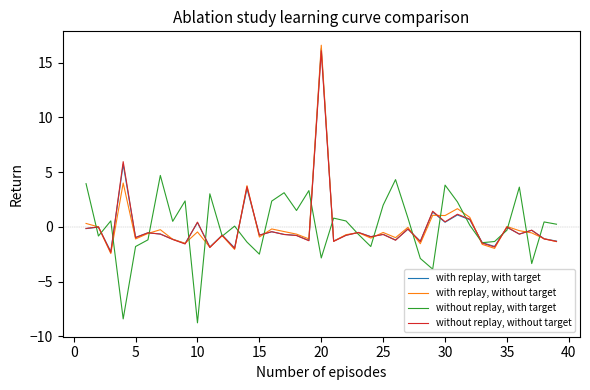

What is the difference between the maximum and minimum values in the without replay, with target series?

13.5